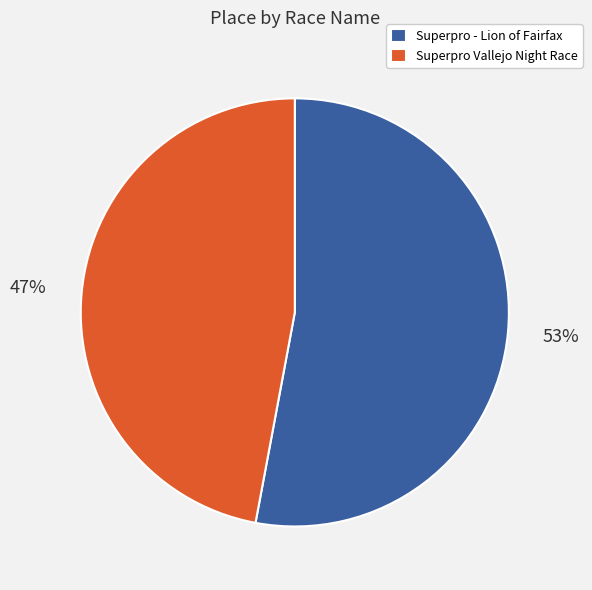

Which slice is the largest?

Superpro - Lion of Fairfax